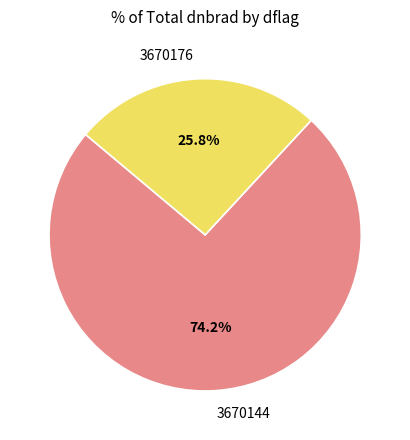

To the nearest percent, what is the average slice percentage?

50%